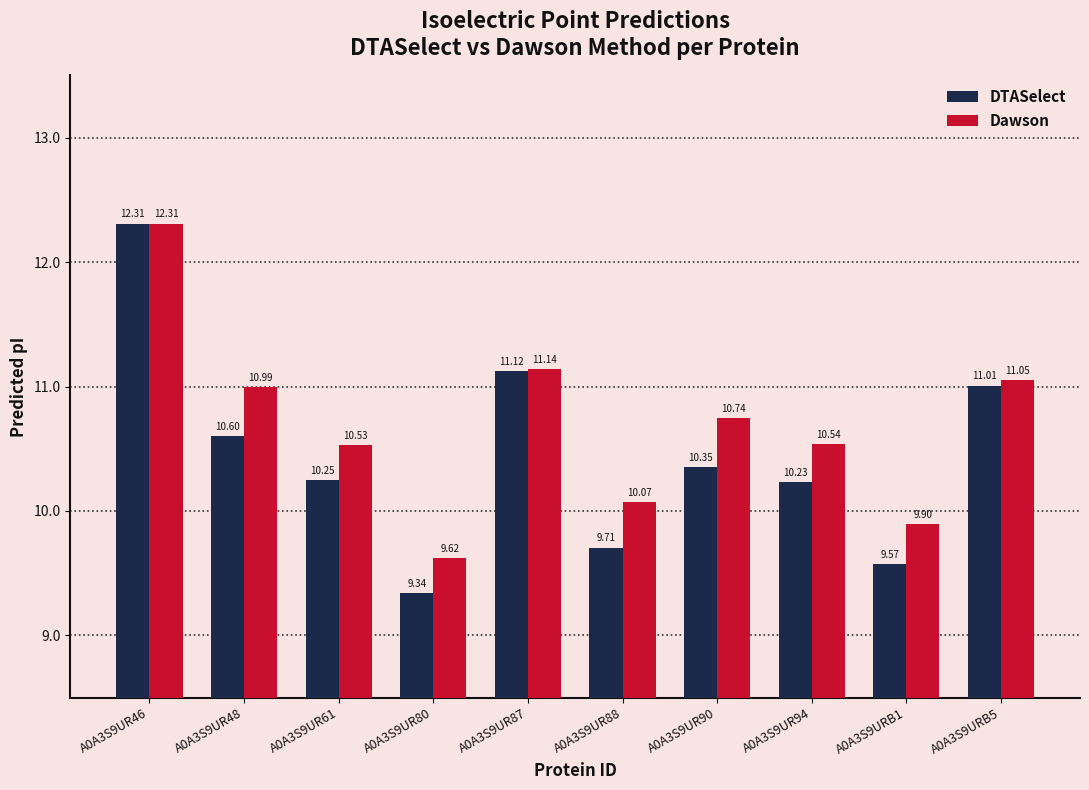

Which series has the largest total across all categories?

Dawson